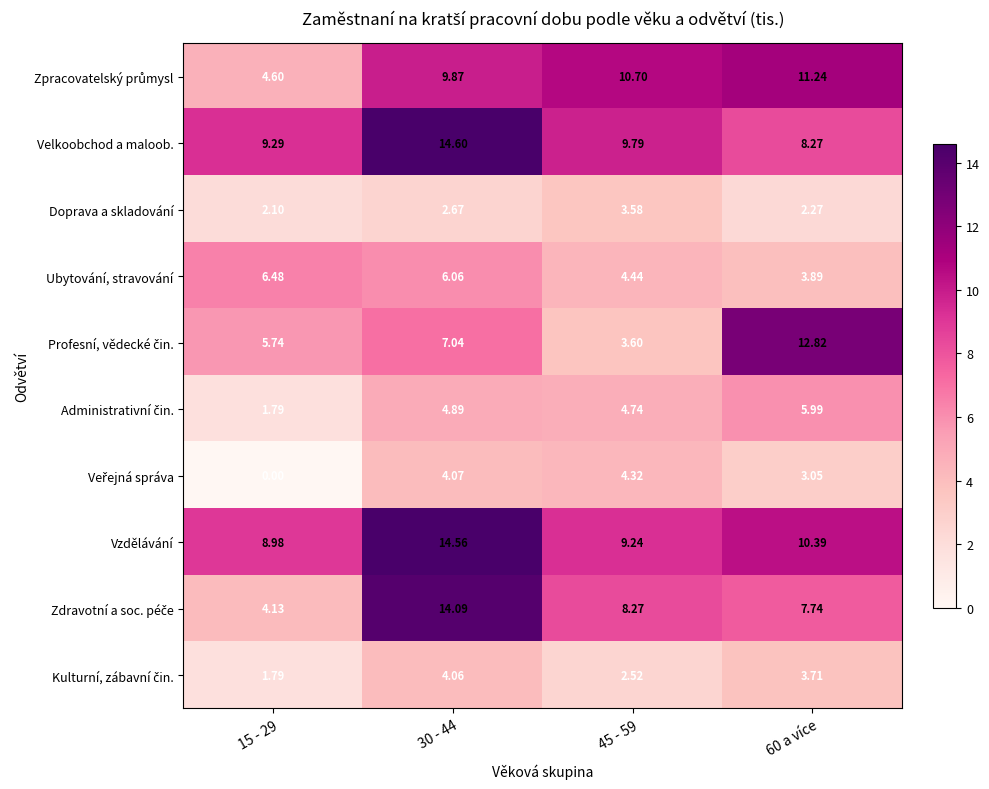

Which series has the largest total across all categories?

Vzdělávání